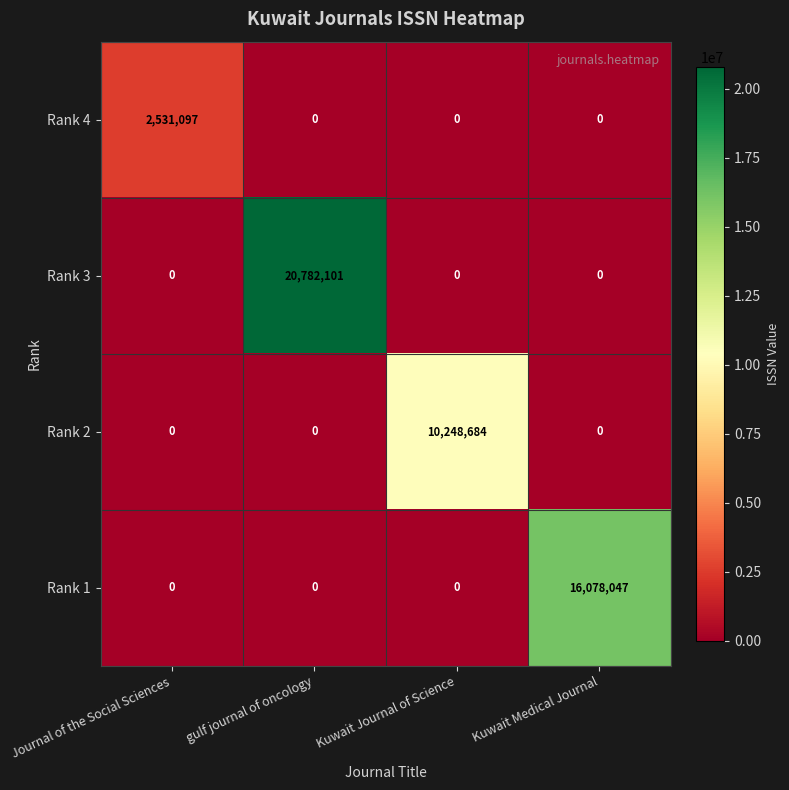

At how many categories does at least one series exceed 20362040?

1